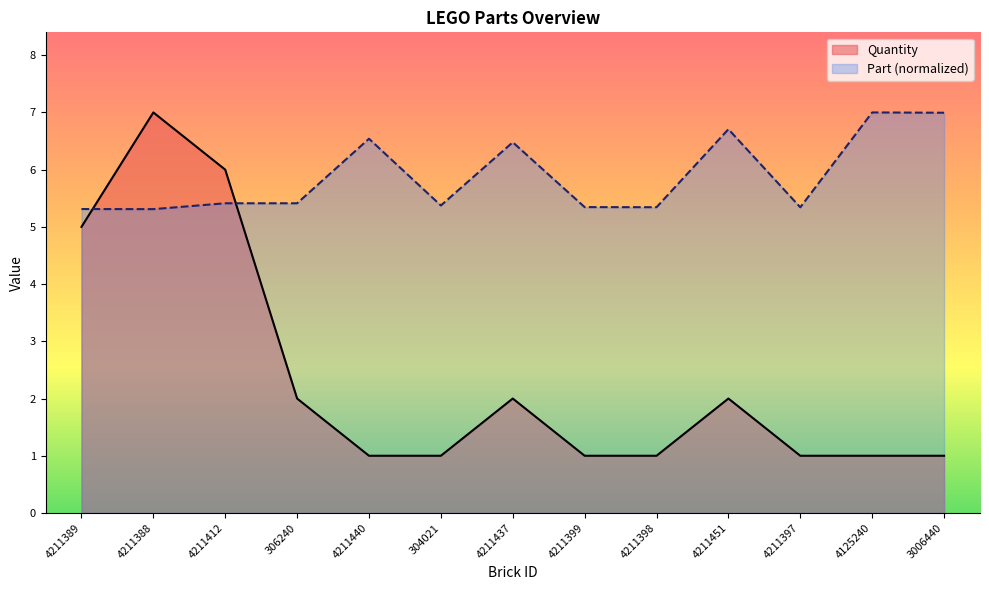

Reading right to left, extract all data points from this chart.

Quantity: 3006440=1.0	4125240=1.0	4211397=1.0	4211451=2.0	4211398=1.0	4211399=1.0	4211437=2.0	304021=1.0	4211440=1.0	306240=2.0	4211412=6.0	4211388=7.0	4211389=5.0
Part: 3006440=7.0	4125240=7.0	4211397=5.3	4211451=6.7	4211398=5.3	4211399=5.3	4211437=6.5	304021=5.4	4211440=6.5	306240=5.4	4211412=5.4	4211388=5.3	4211389=5.3